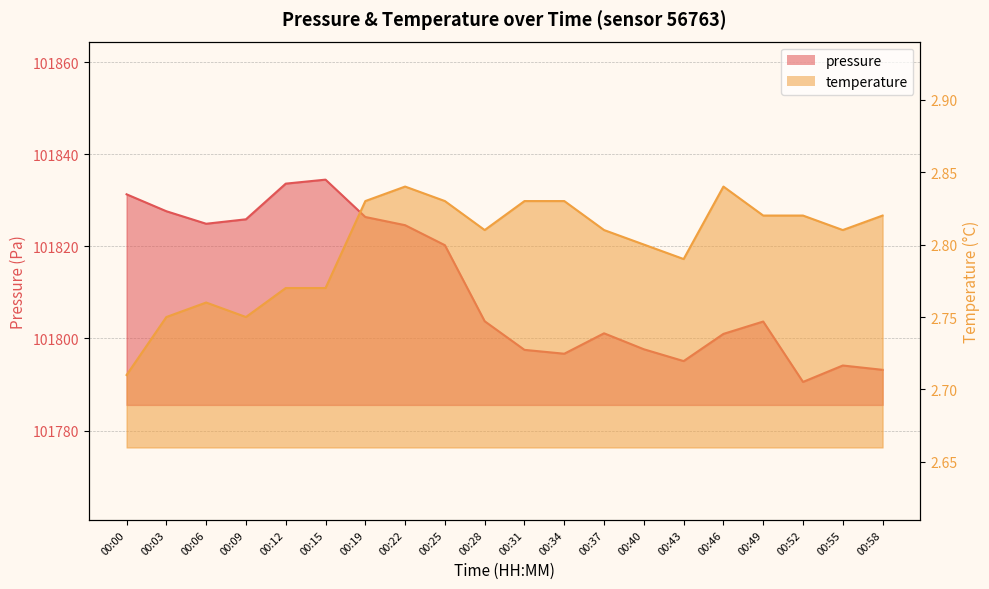

How many lines are shown in the chart?

2